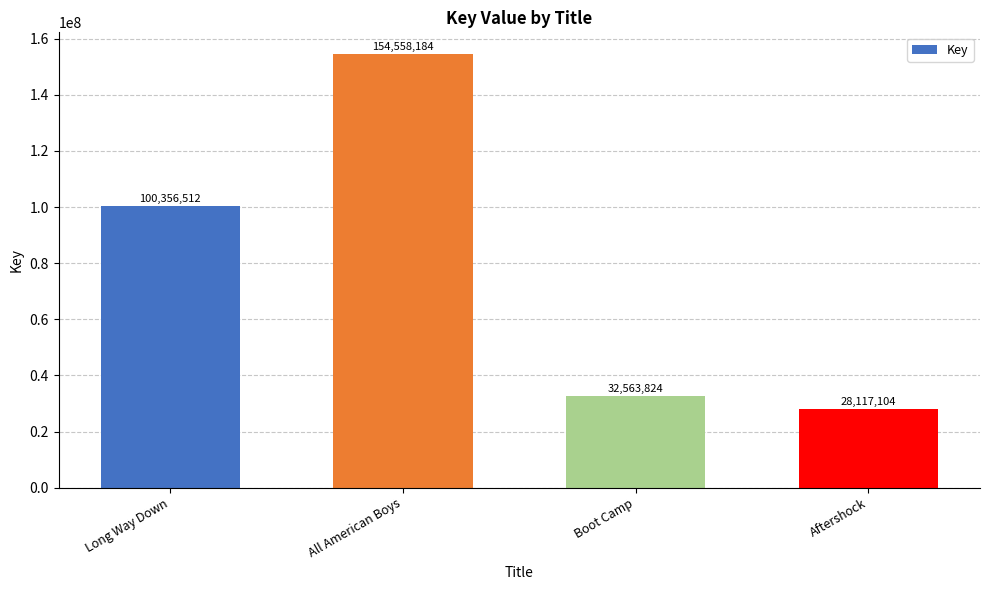

What is the label of the 3rd bar from the left?

Boot Camp